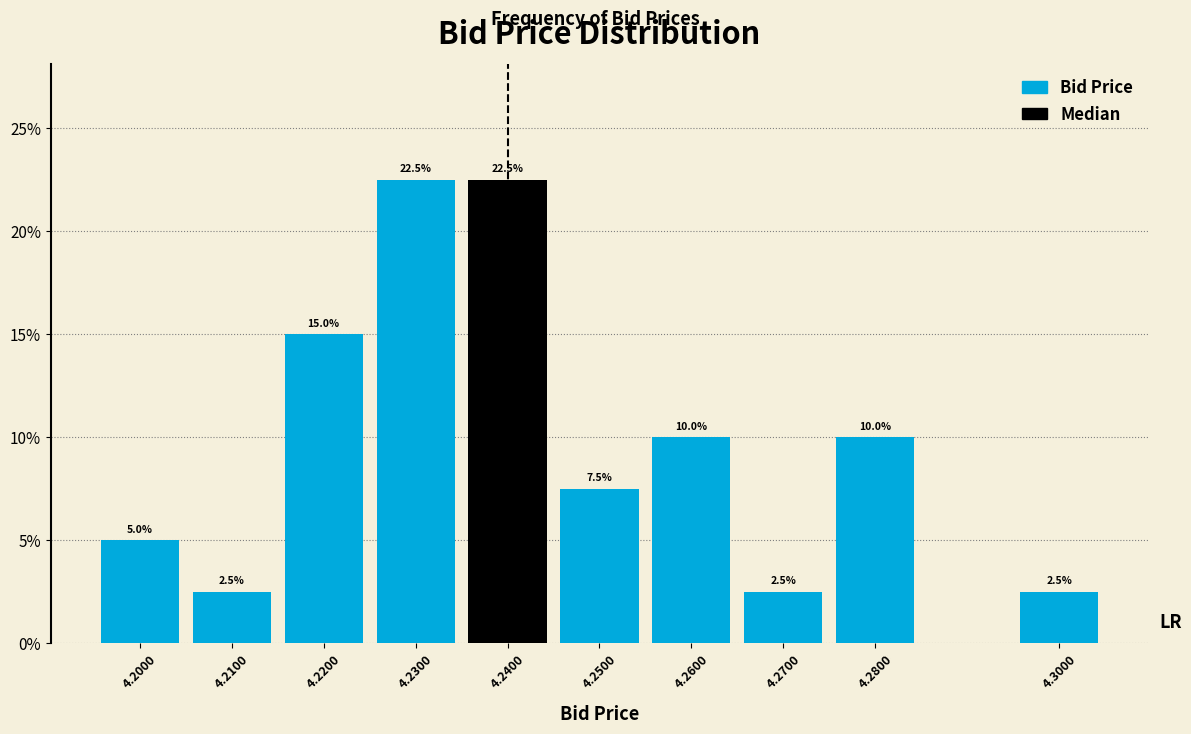

Reading left to right, list all the values displayed in this chart.

5.0	2.5	15.0	22.5	22.5	7.5	10.0	2.5	10.0	2.5